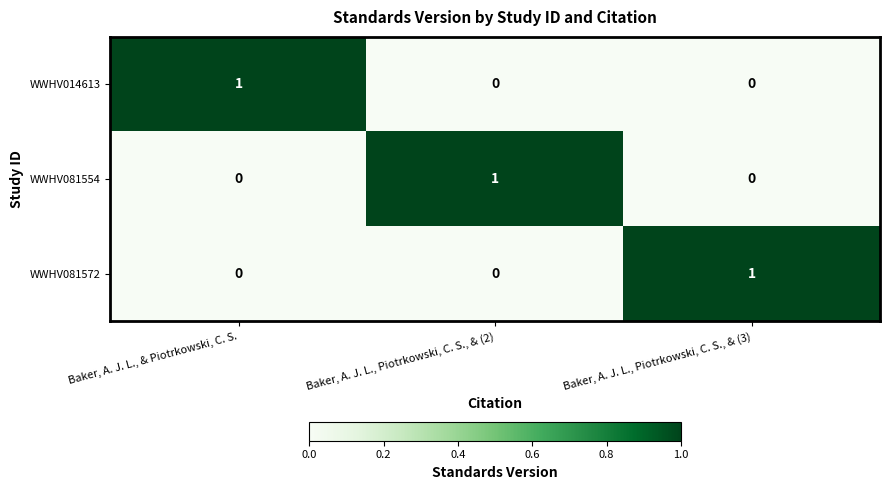

Count the number of categories in the chart.

3